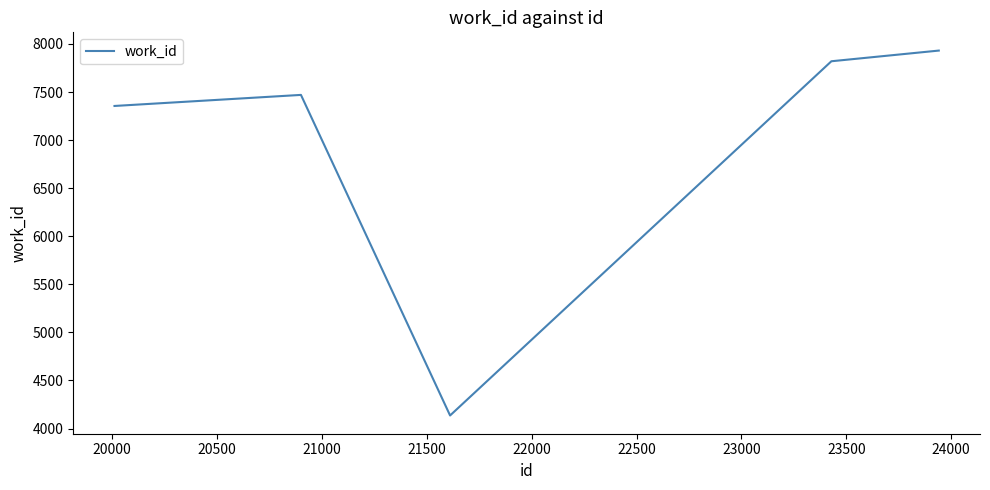

Reading right to left, extract all data points from this chart.

7931	7820	4136	7470	7355